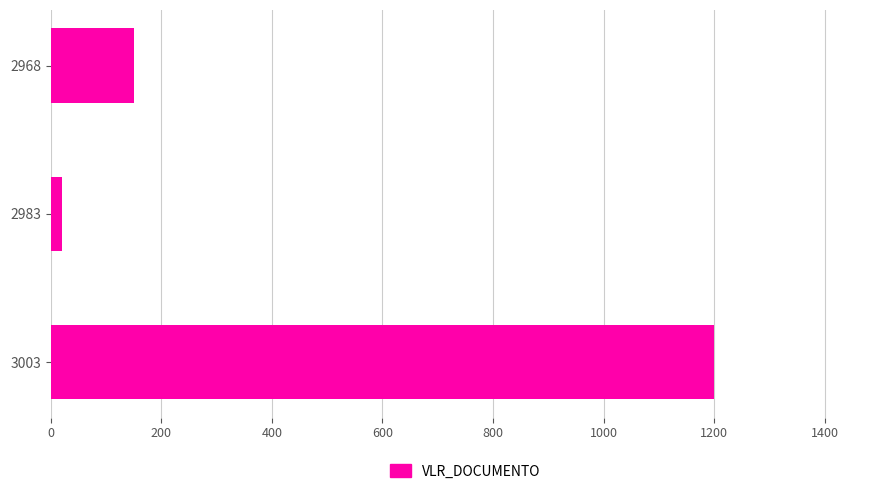

Does the chart contain any negative values?

No